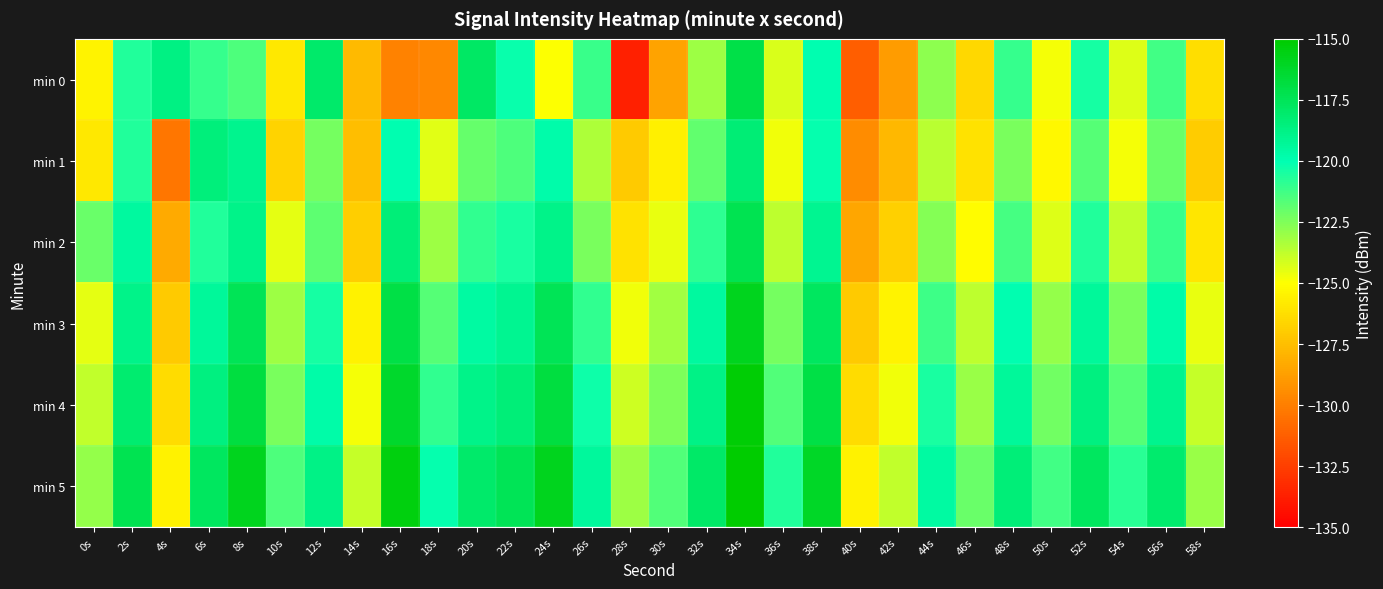

What is the greatest value displayed?

-114.3